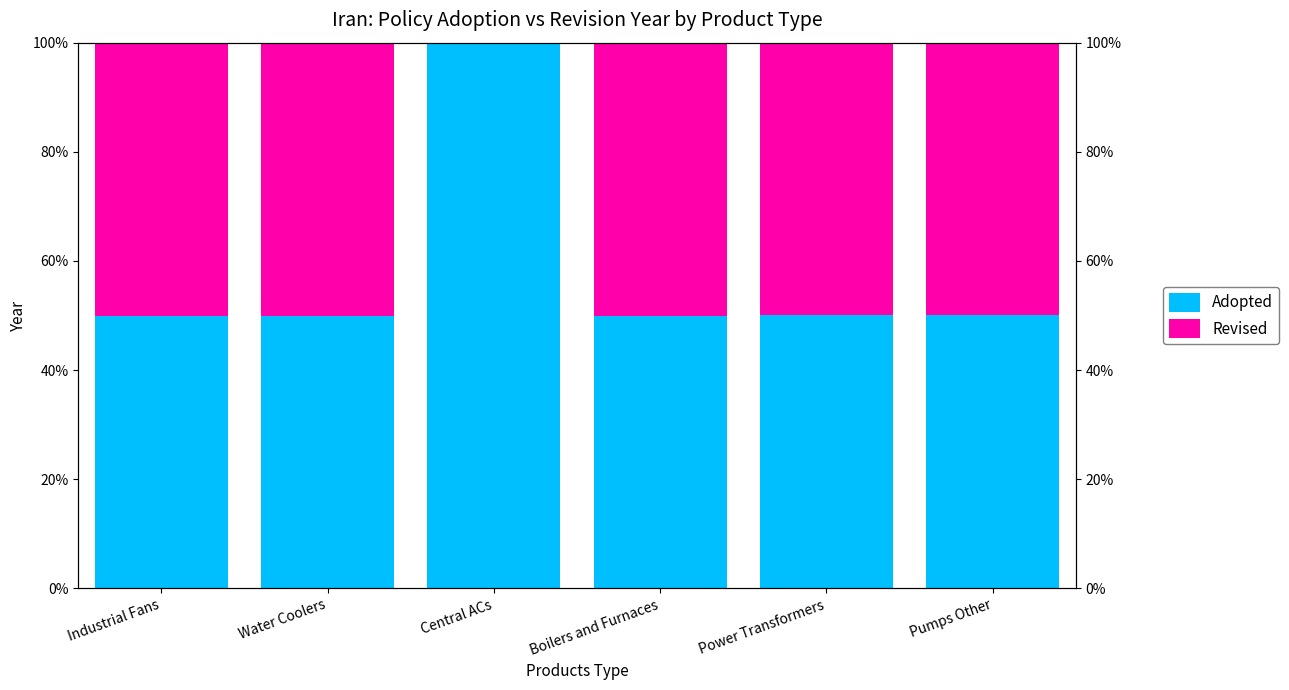

The value of Adopted at Boilers and Furnaces is 49.9. True or false?

True